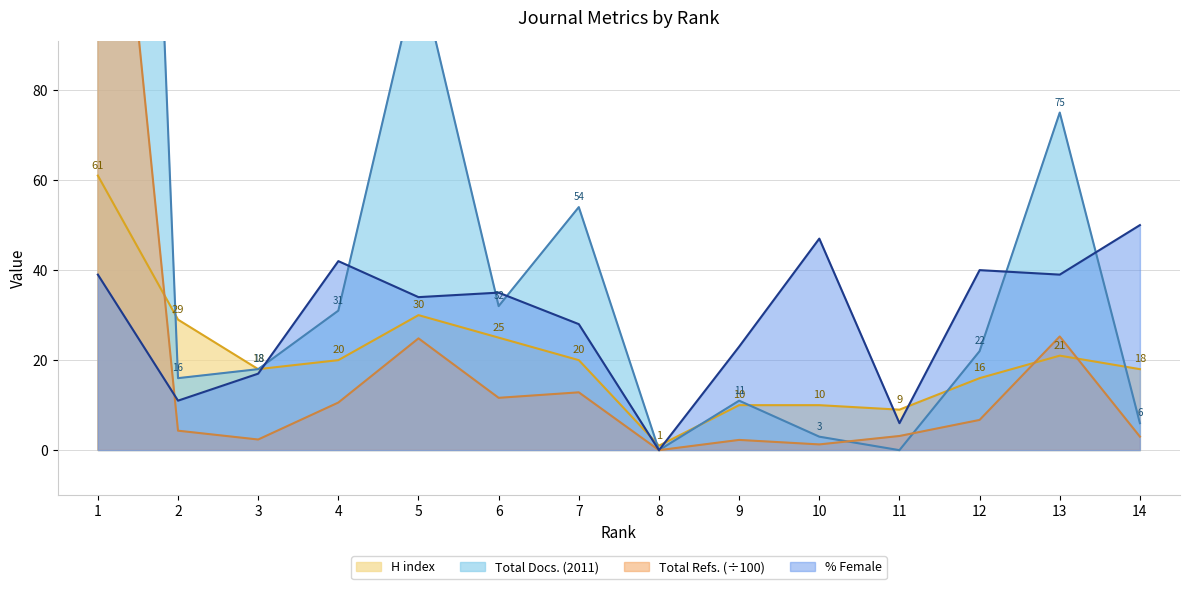

Which series has the widest spread of values?

Total Docs. (2011)